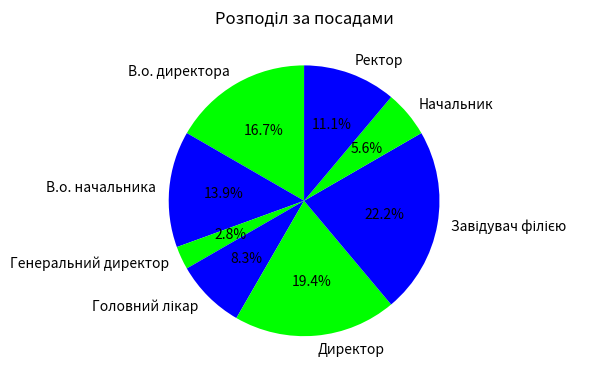

Count the number of slices in the pie.

8